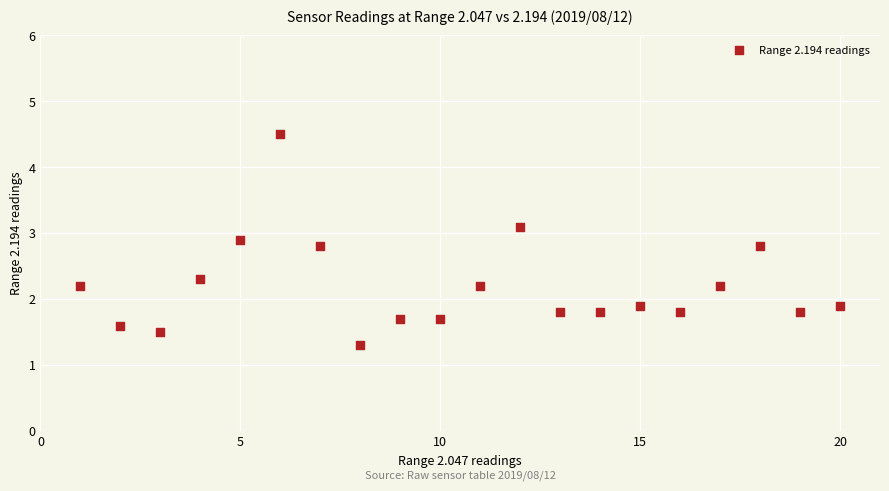

What is the range of Y values (max minus min)?

3.2